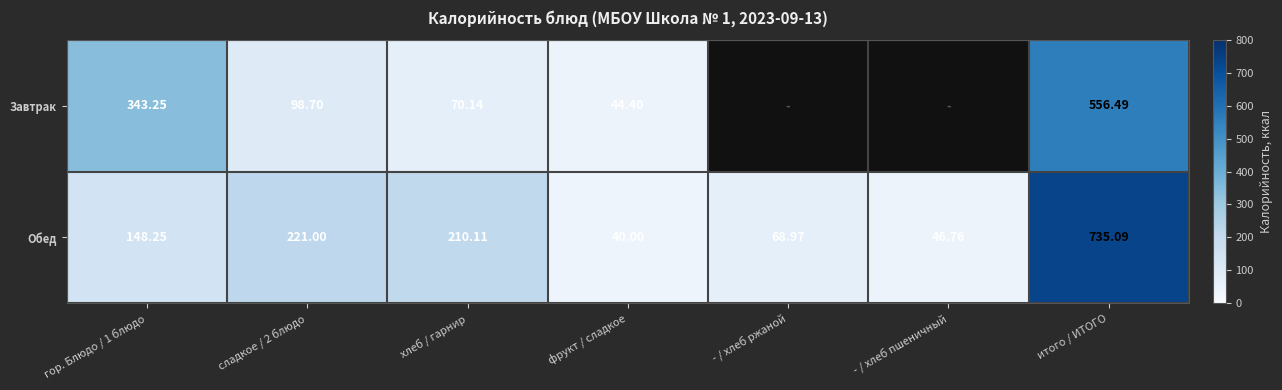

At which label does Обед reach its peak?

итого / ИТОГО